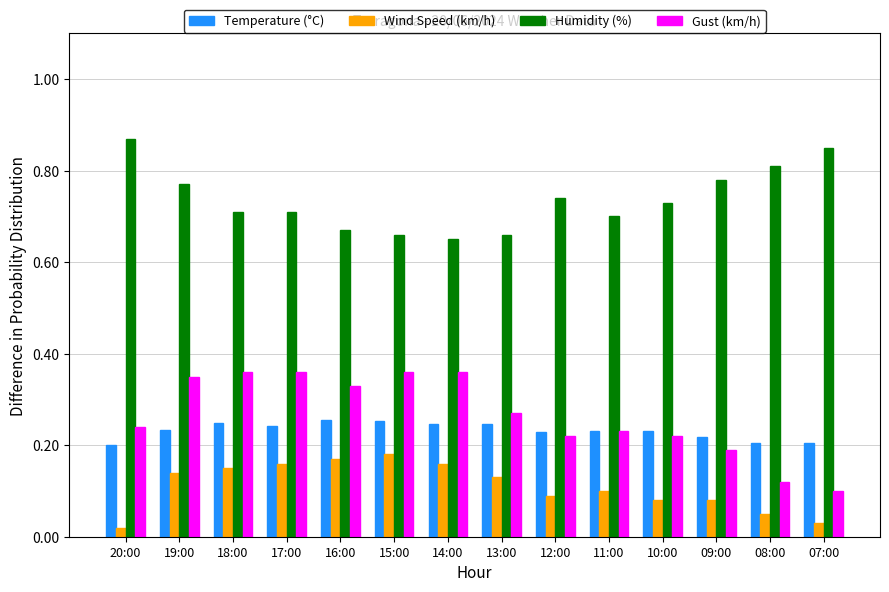

What are all the series names shown in the legend?

Temperature (°C), Wind Speed (km/h), Humidity (%), Gust (km/h)